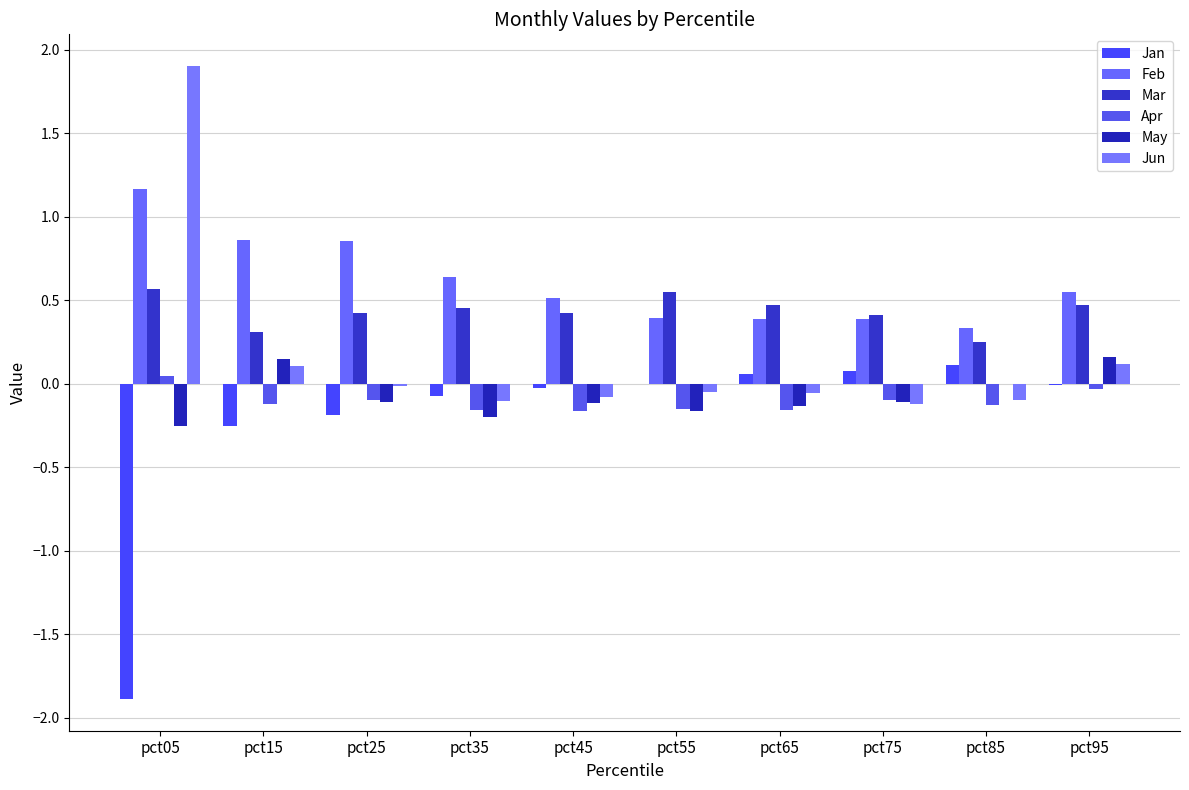

How many groups of bars are there?

10